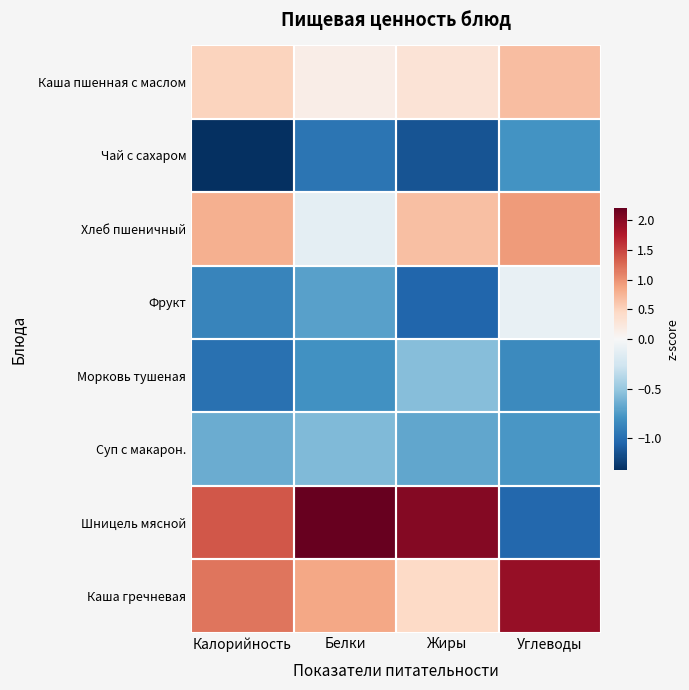

What is the difference between the highest and lowest values at Белки?

3.2